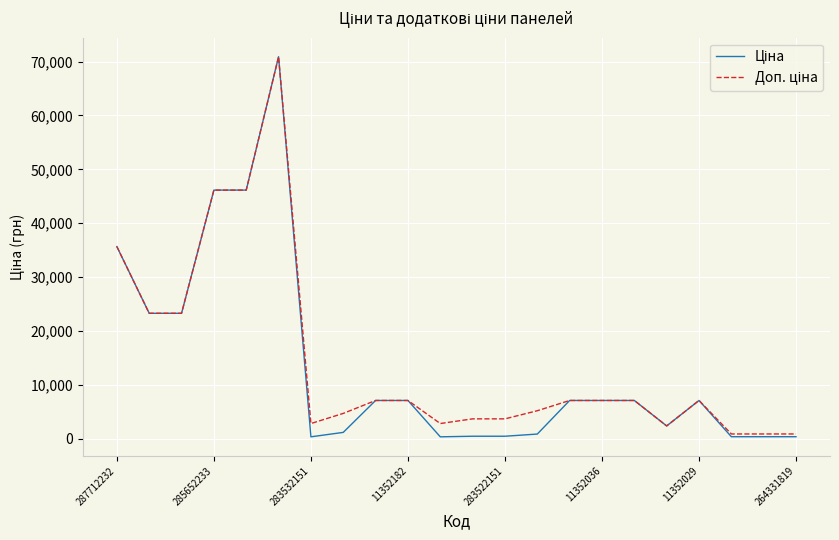

What is the greatest value displayed?

70906.0